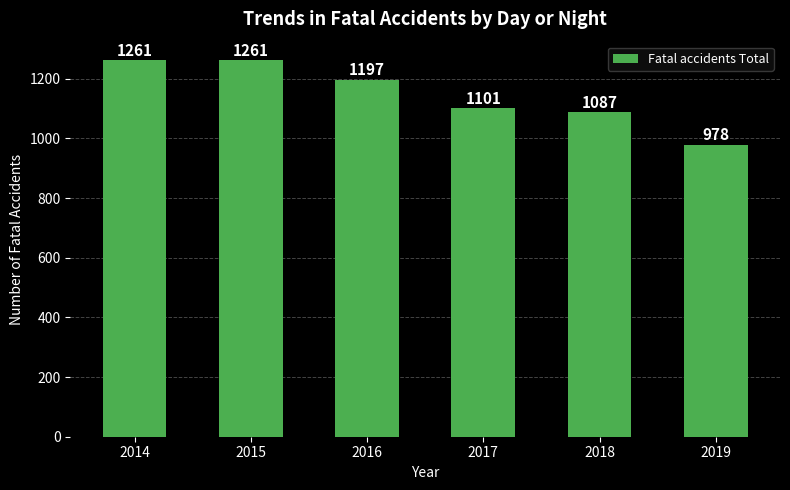

Between 2018 and 2014, which is larger?

2014